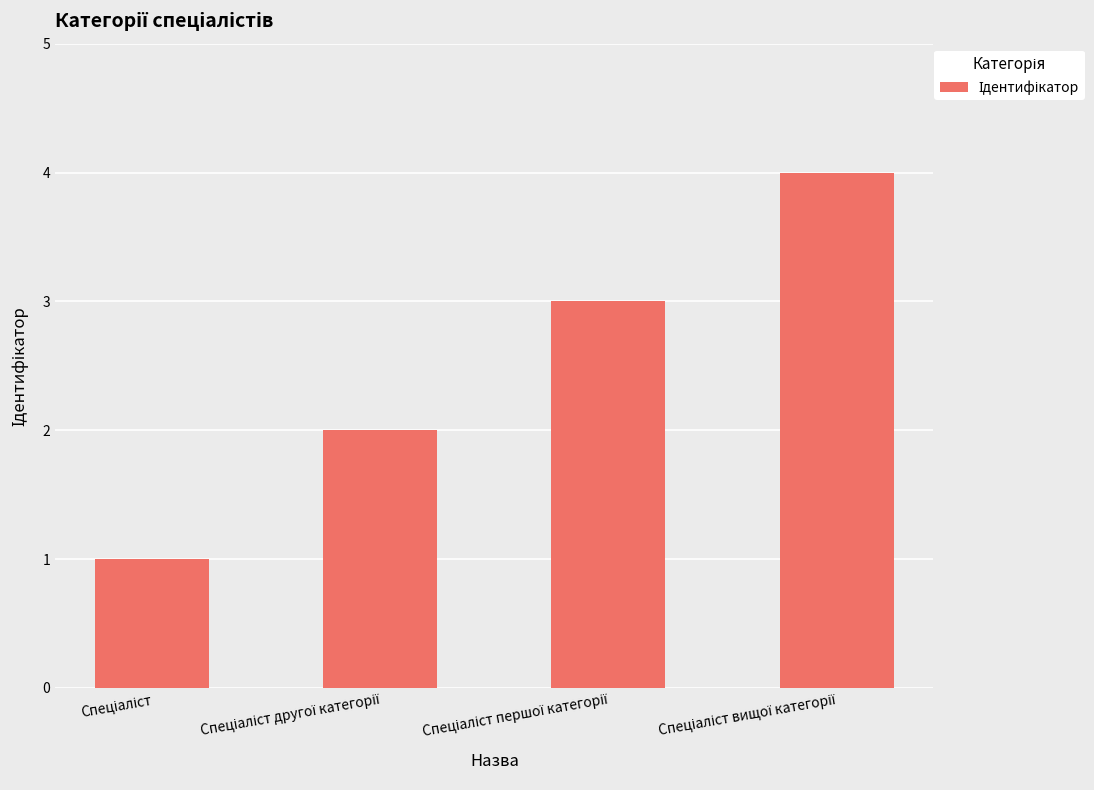

What is the sum of all values?

10